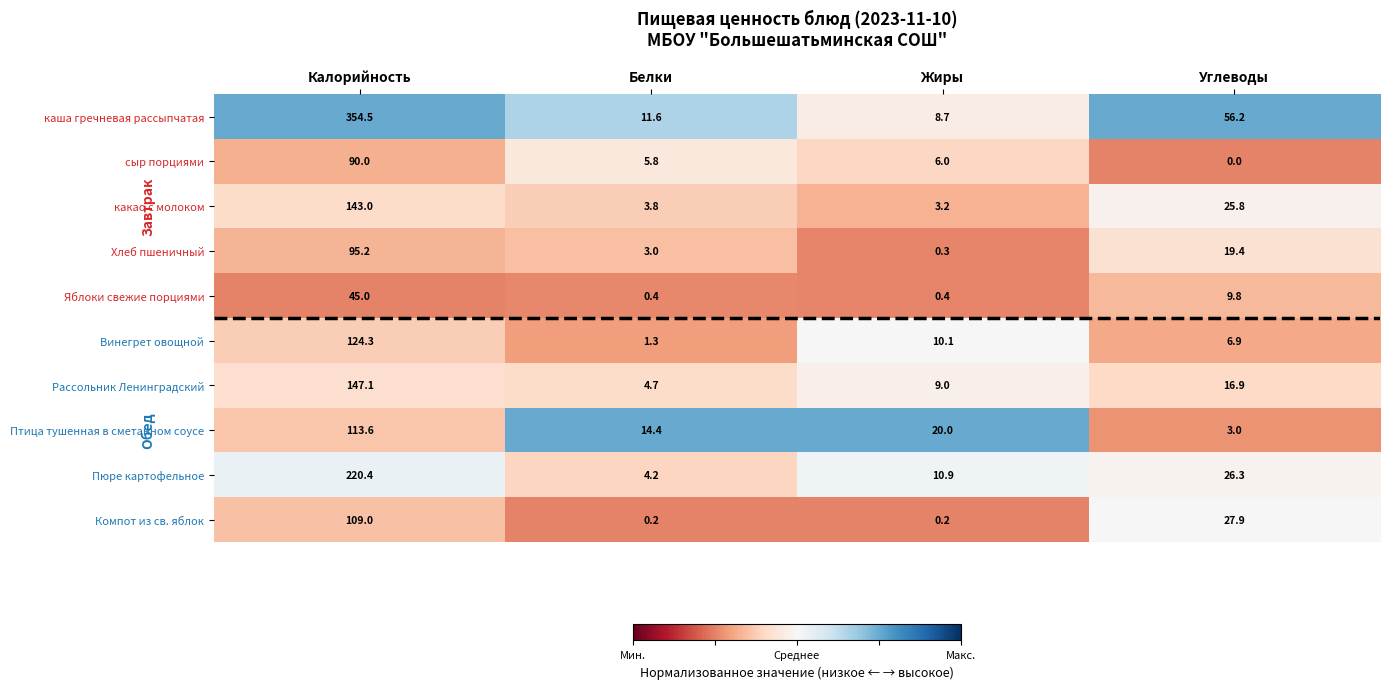

What is the total value across all series at Жиры?

68.8